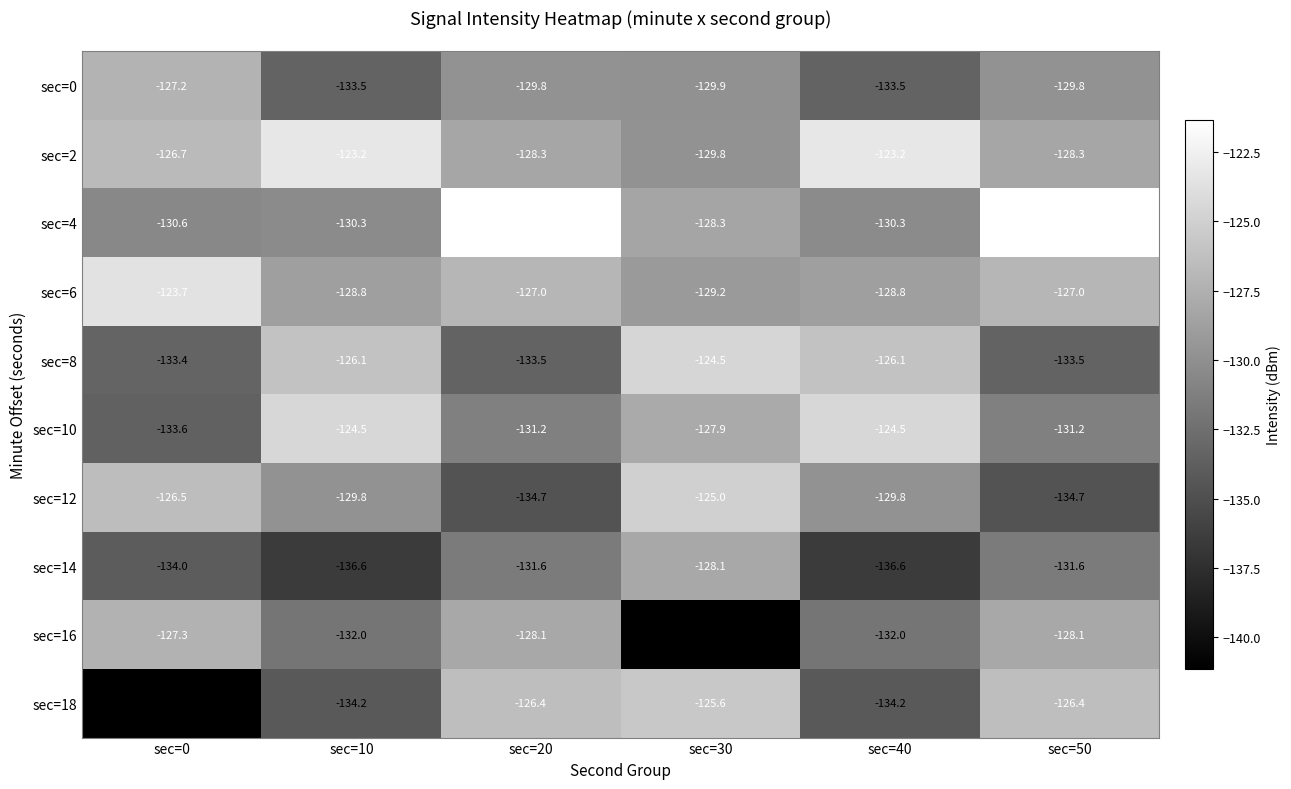

What is the approximate value of sec=10 at sec=0?

-133.6